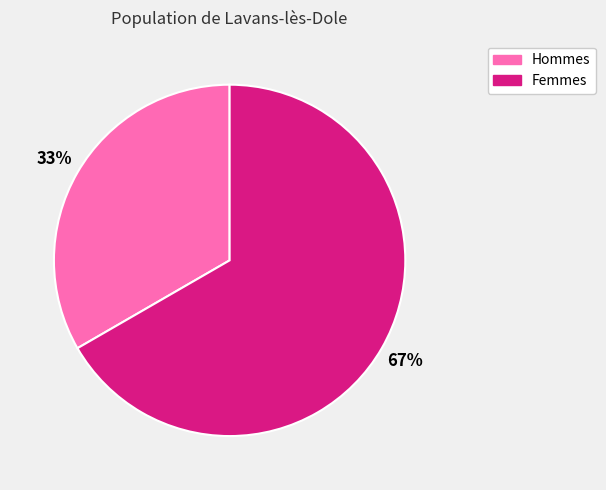

Rank the categories by value from highest to lowest.

Femmes, Hommes